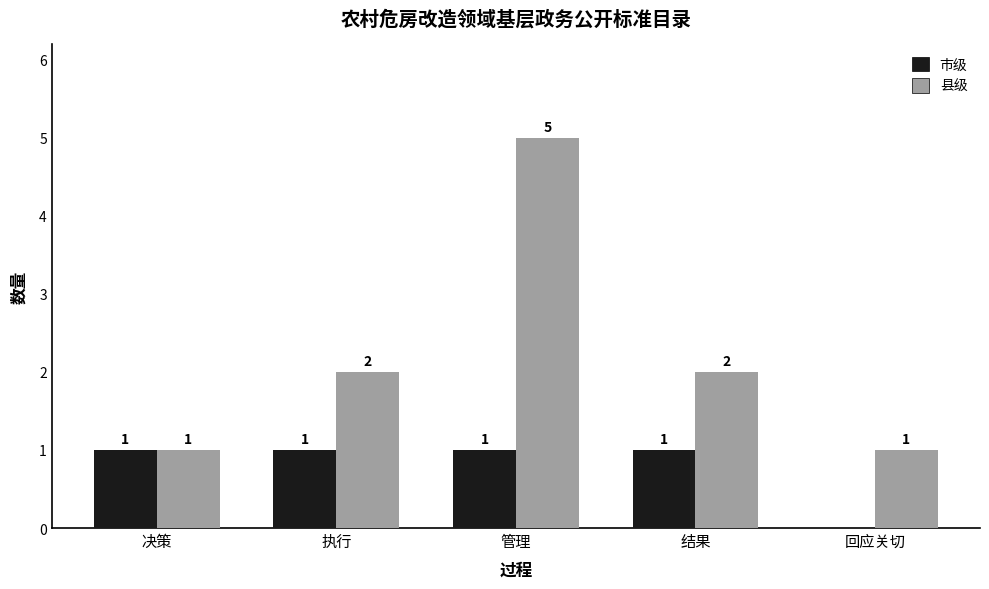

Which series has the largest total across all categories?

县级